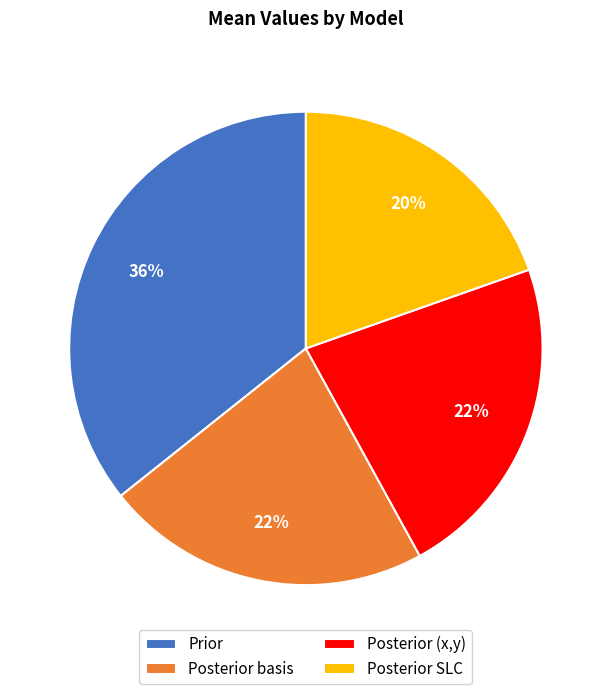

What is the largest slice in the pie chart?

Prior